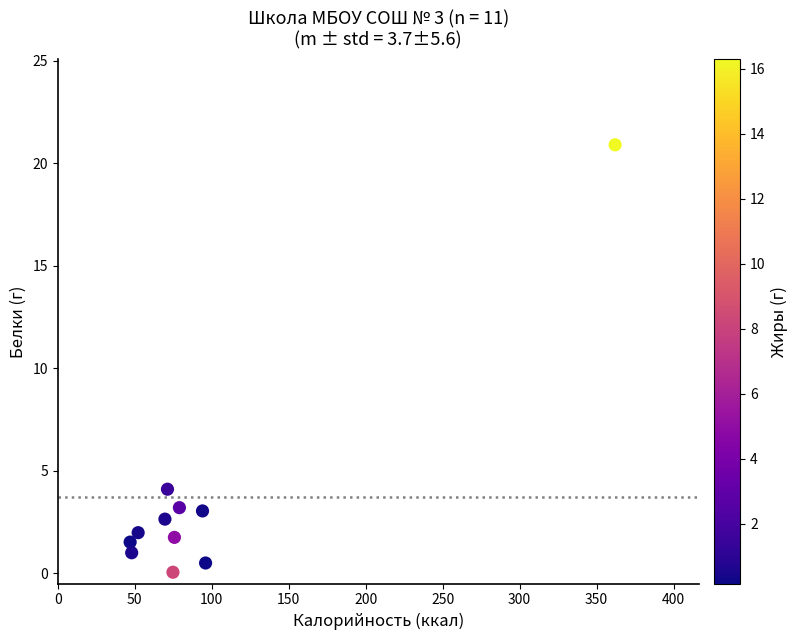

What is the average X value?

97.2